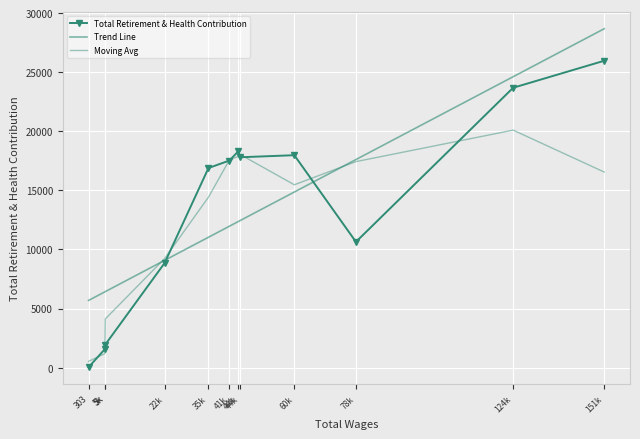

Is it true that Total Retirement & Health Contribution equals 10642.0 at 78k?

True